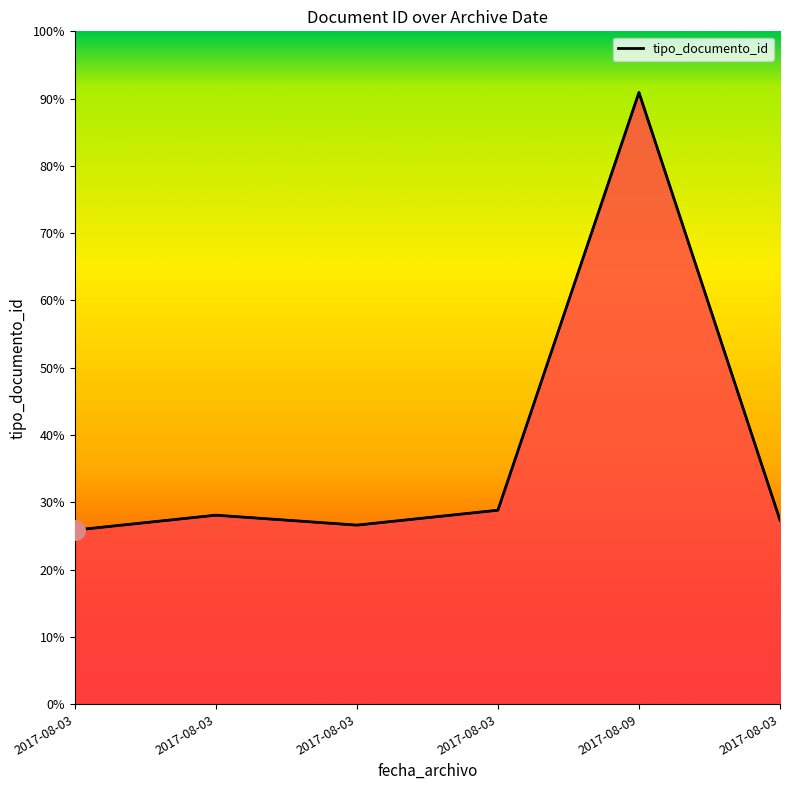

Which has a higher value, 2017-08-03 or 2017-08-03?

2017-08-03